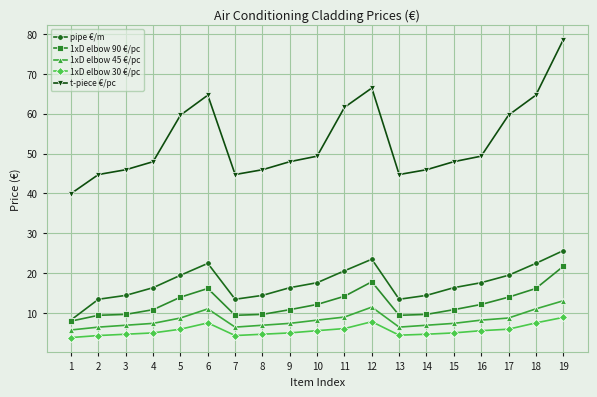

True or false: pipe €/m has more than 1 points higher than both neighbors.

True